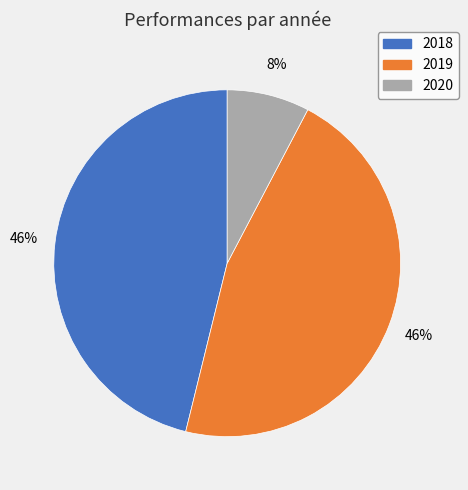

To the nearest percent, what is the difference between the largest and smallest slice percentages?

38%